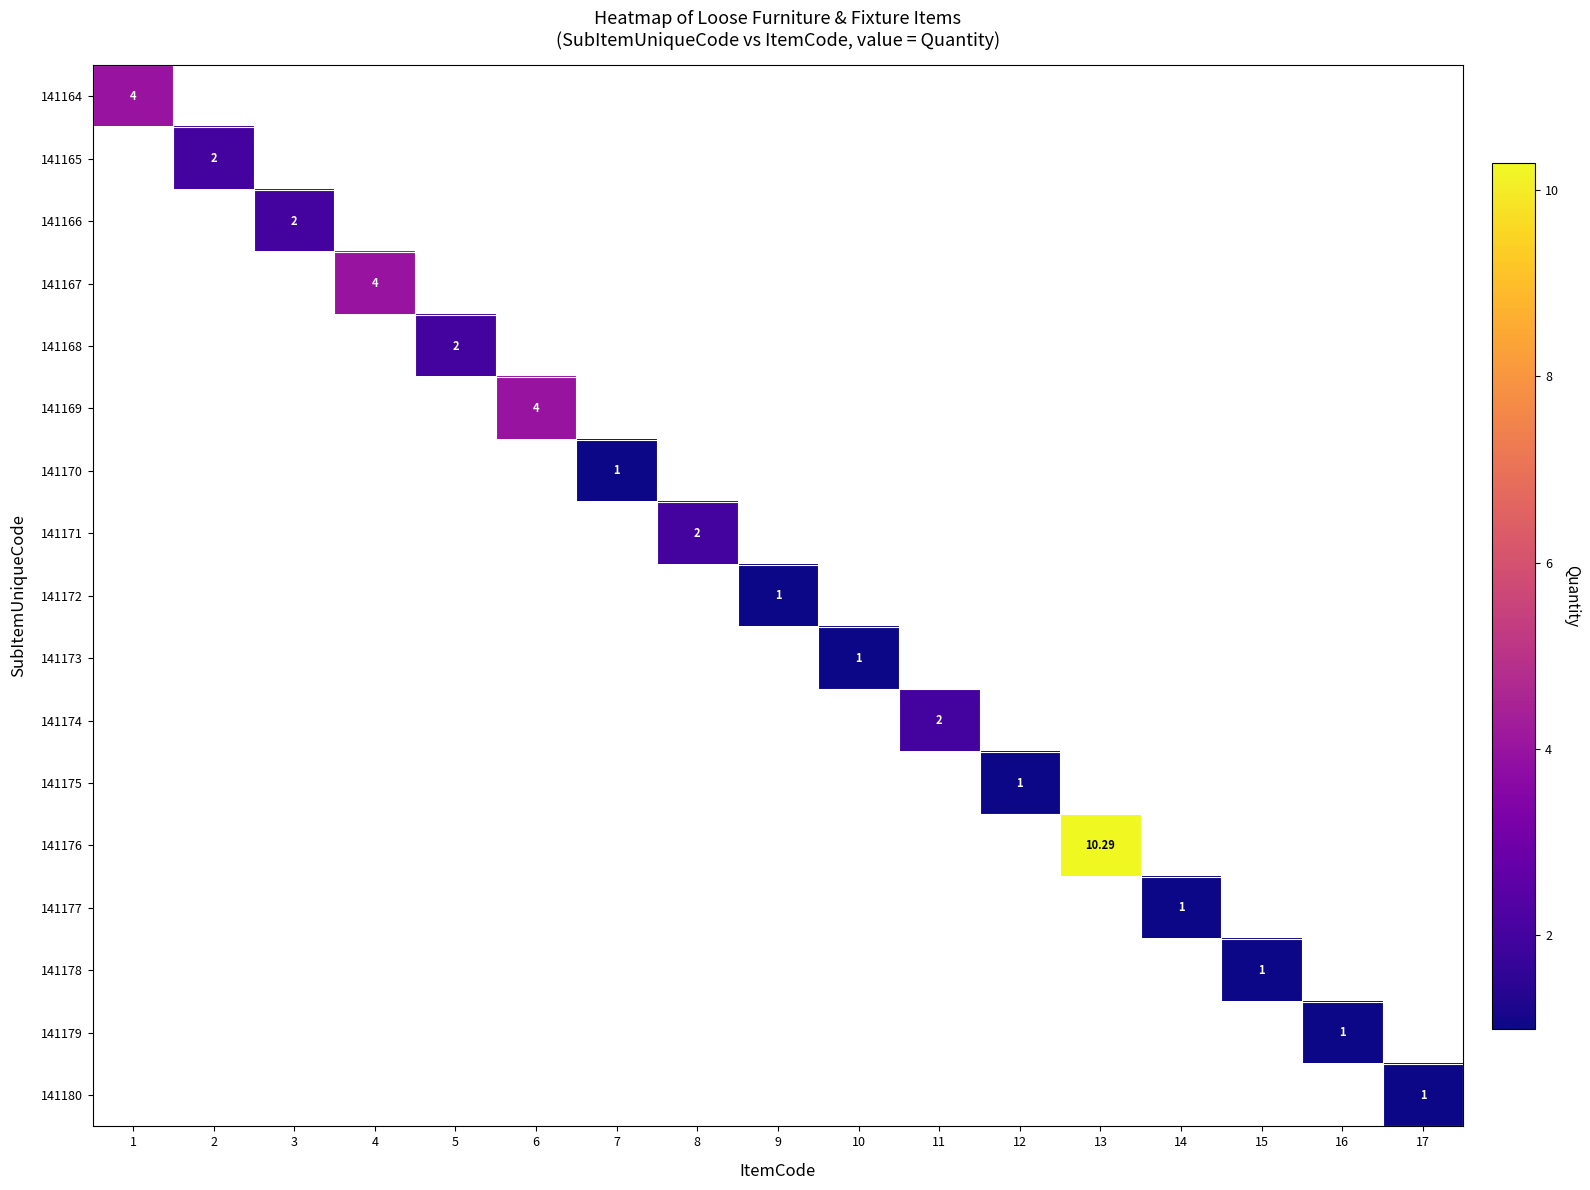

Is it true that 141171 equals 1.2 at 13?

False